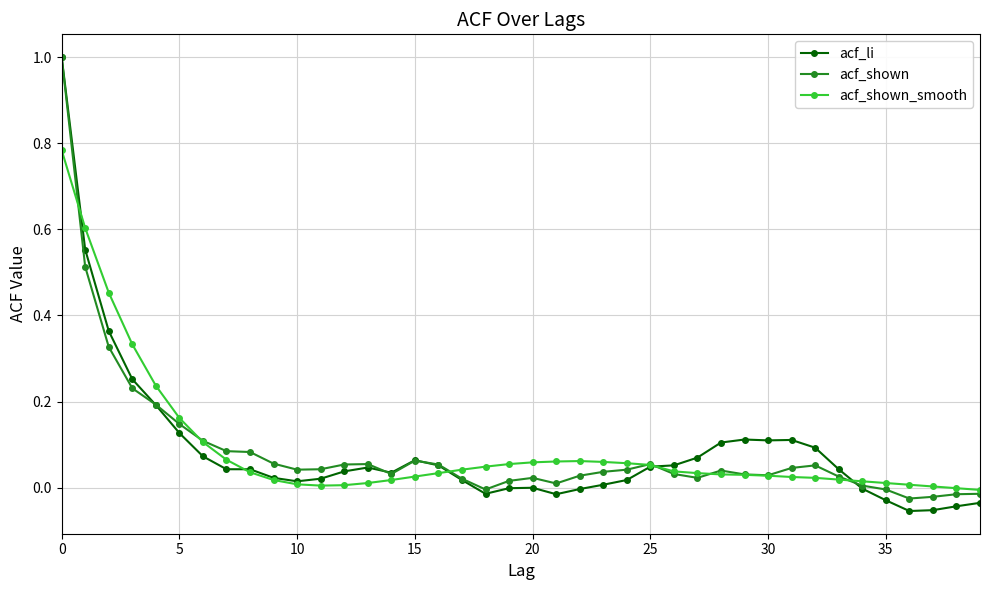

True or false: acf_shown has more than 0 interior local peaks.

True